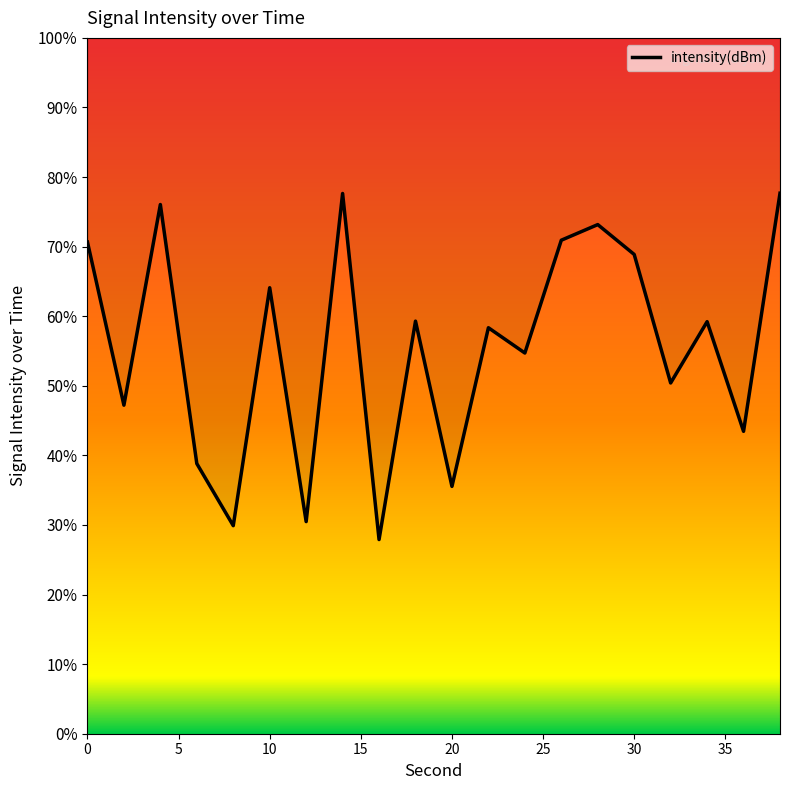

Does the chart display data point markers on the line(s)?

No